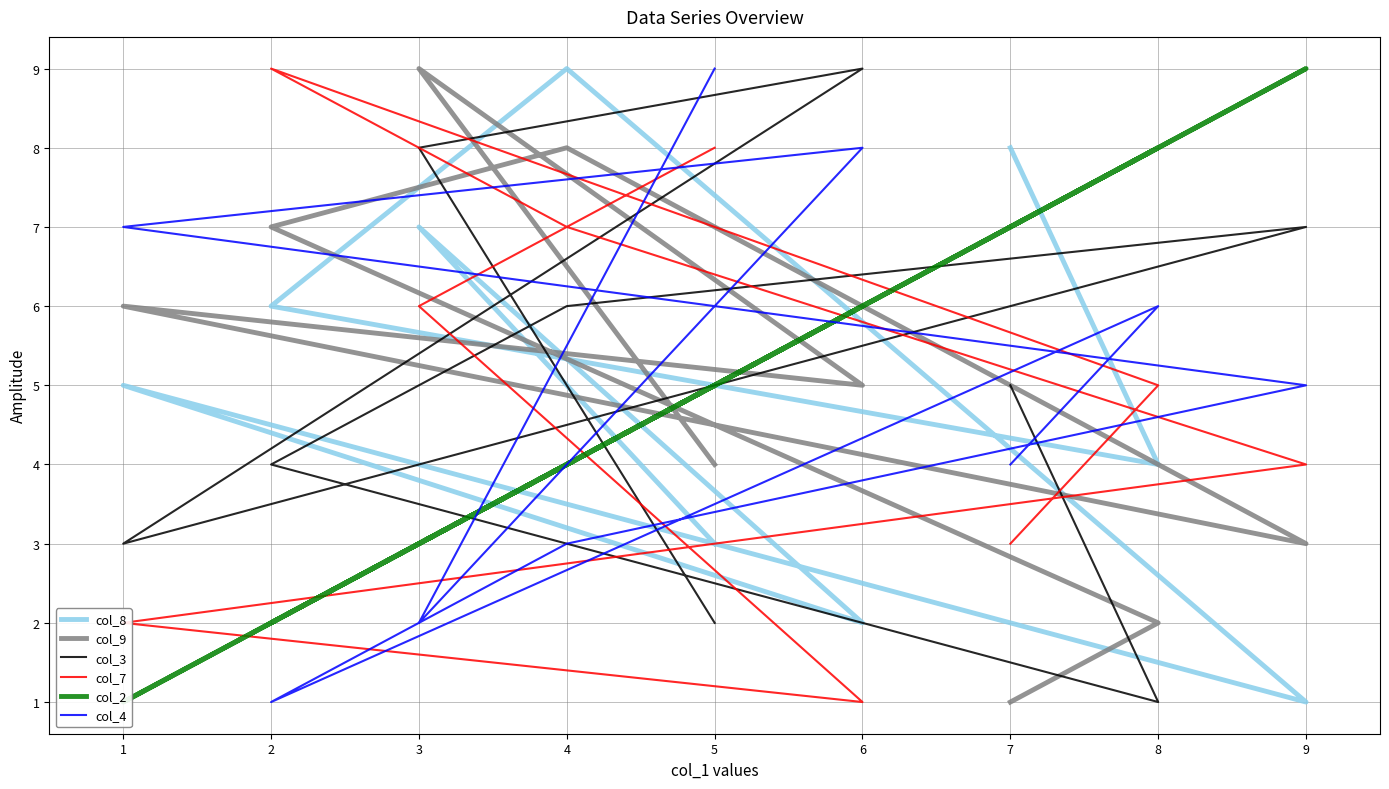

How many categories are shown in the chart?

9